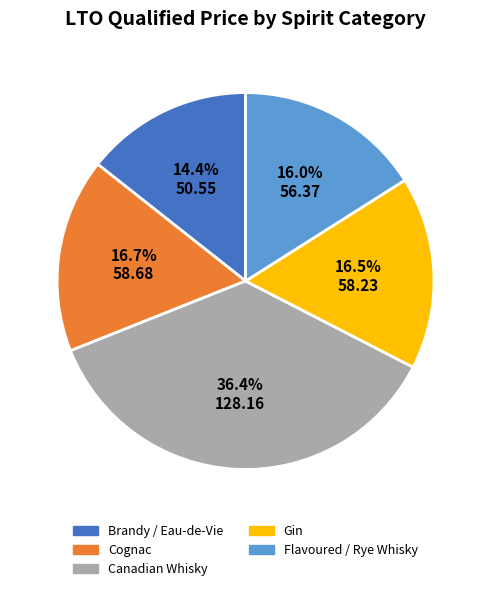

Is there any slice that represents more than half of the pie?

No